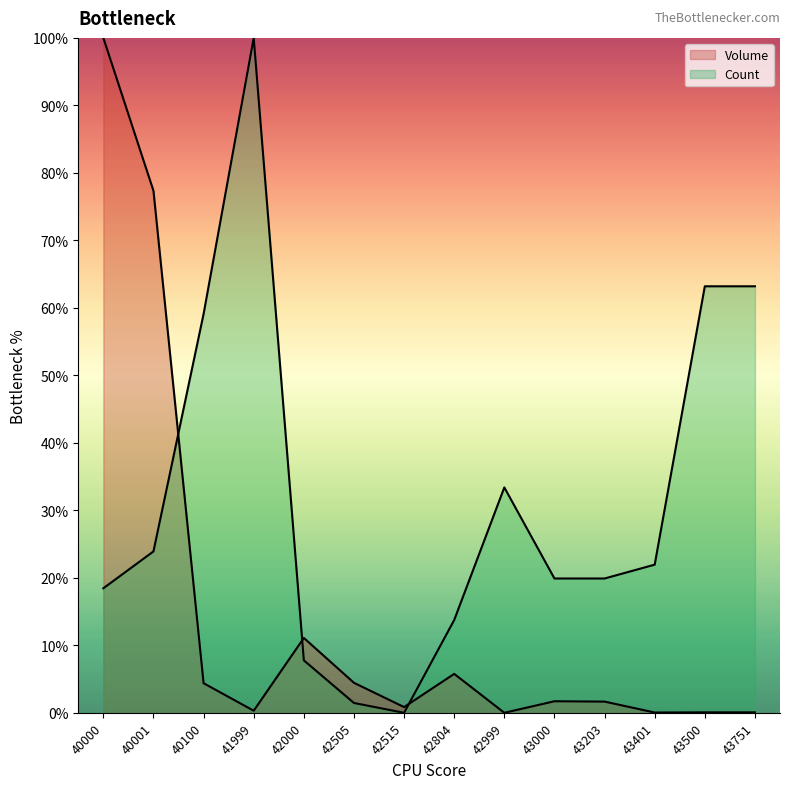

The value of Count at 42515 is -35.2. True or false?

False